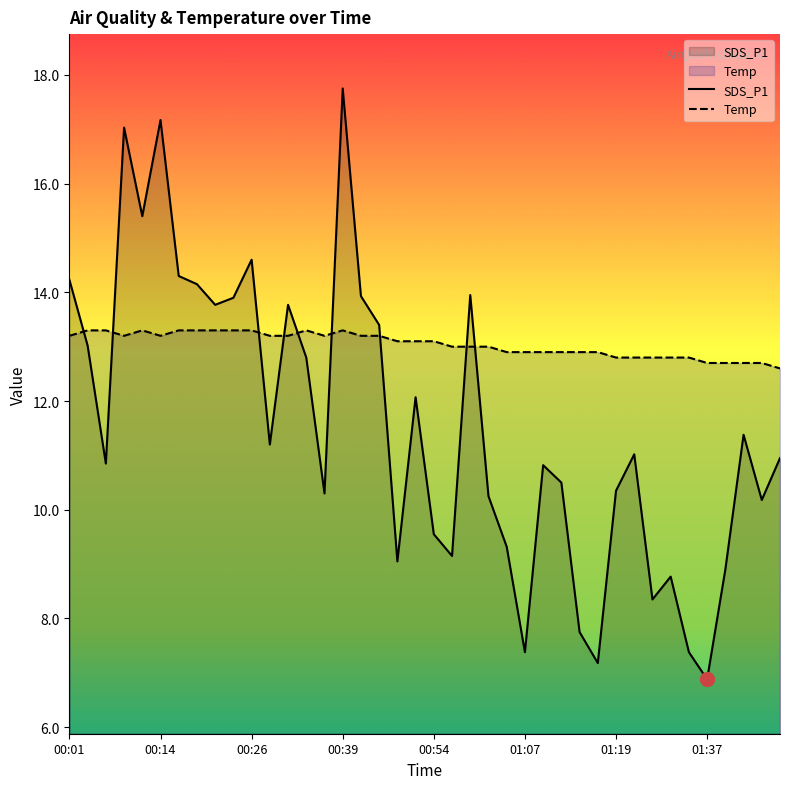

Reading left to right, extract all data points from this chart.

SDS_P1: 00:01=14.2	00:04=13.0	00:07=10.8	00:09=17.0	00:12=15.4	00:14=17.2	00:17=14.3	00:19=14.2	00:21=13.8	00:24=13.9	00:26=14.6	00:29=11.2	00:31=13.8	00:34=12.8	00:36=10.3	00:39=17.8	00:41=13.9	00:44=13.4	00:49=9.1	00:51=12.1	00:54=9.6	00:57=9.2	00:59=13.9	01:02=10.2	01:04=9.3	01:07=7.4	01:09=10.8	01:12=10.5	01:14=7.8	01:17=7.2	01:19=10.3	01:22=11.0	01:27=8.3	01:29=8.8	01:35=7.4	01:37=6.9	01:45=8.9	01:47=11.4	01:50=10.2	01:52=10.9
Temp: 00:01=13.2	00:04=13.3	00:07=13.3	00:09=13.2	00:12=13.3	00:14=13.2	00:17=13.3	00:19=13.3	00:21=13.3	00:24=13.3	00:26=13.3	00:29=13.2	00:31=13.2	00:34=13.3	00:36=13.2	00:39=13.3	00:41=13.2	00:44=13.2	00:49=13.1	00:51=13.1	00:54=13.1	00:57=13.0	00:59=13.0	01:02=13.0	01:04=12.9	01:07=12.9	01:09=12.9	01:12=12.9	01:14=12.9	01:17=12.9	01:19=12.8	01:22=12.8	01:27=12.8	01:29=12.8	01:35=12.8	01:37=12.7	01:45=12.7	01:47=12.7	01:50=12.7	01:52=12.6